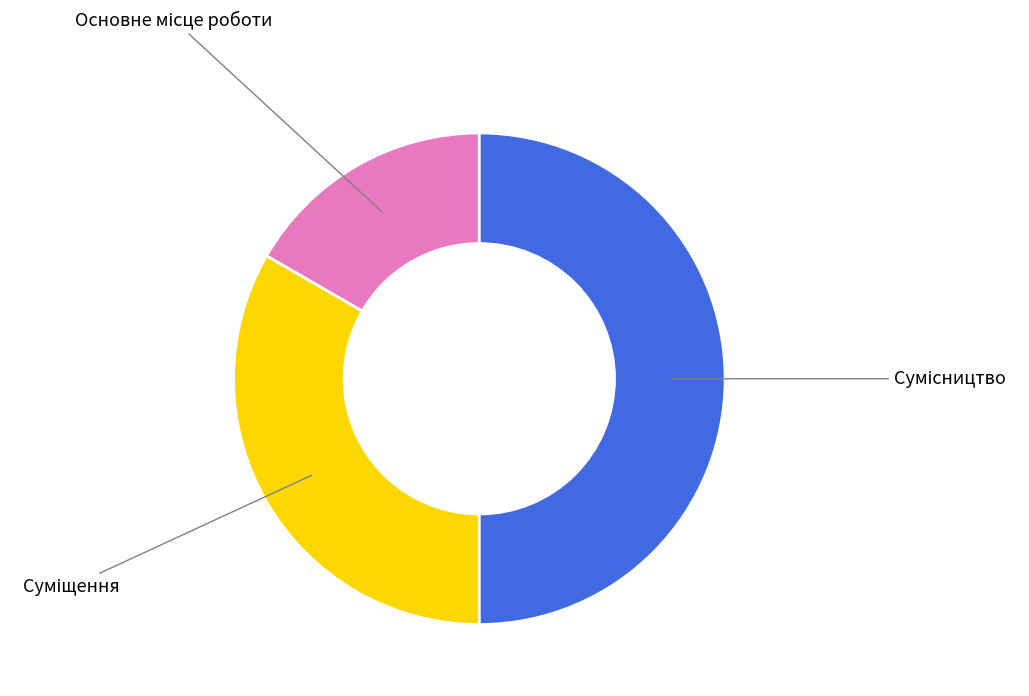

How many slices are in this pie chart?

3